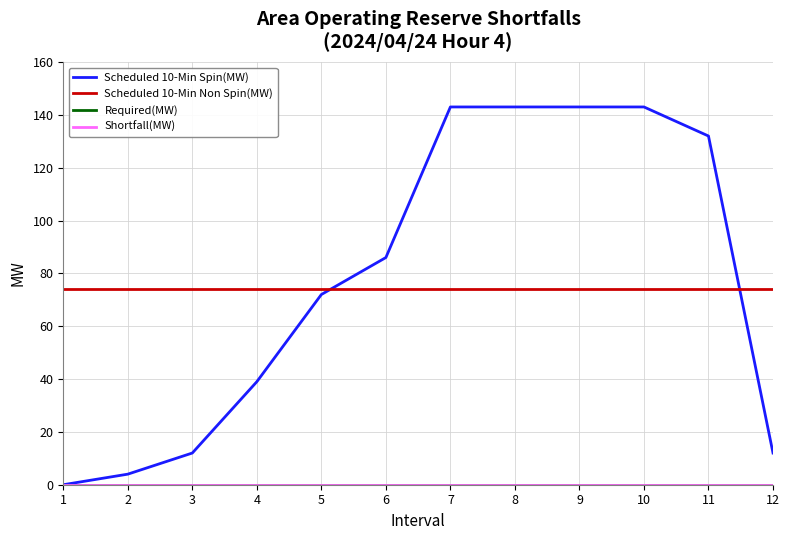

Reading left to right, transcribe all the data shown in this chart.

Scheduled 10-Min Spin(MW): 1=0	2=4	3=12	4=39	5=72	6=86	7=143	8=143	9=143	10=143	11=132	12=12
Scheduled 10-Min Non Spin(MW): 1=74	2=74	3=74	4=74	5=74	6=74	7=74	8=74	9=74	10=74	11=74	12=74
Required(MW): 1=0	2=0	3=0	4=0	5=0	6=0	7=0	8=0	9=0	10=0	11=0	12=0
Shortfall(MW): 1=0	2=0	3=0	4=0	5=0	6=0	7=0	8=0	9=0	10=0	11=0	12=0